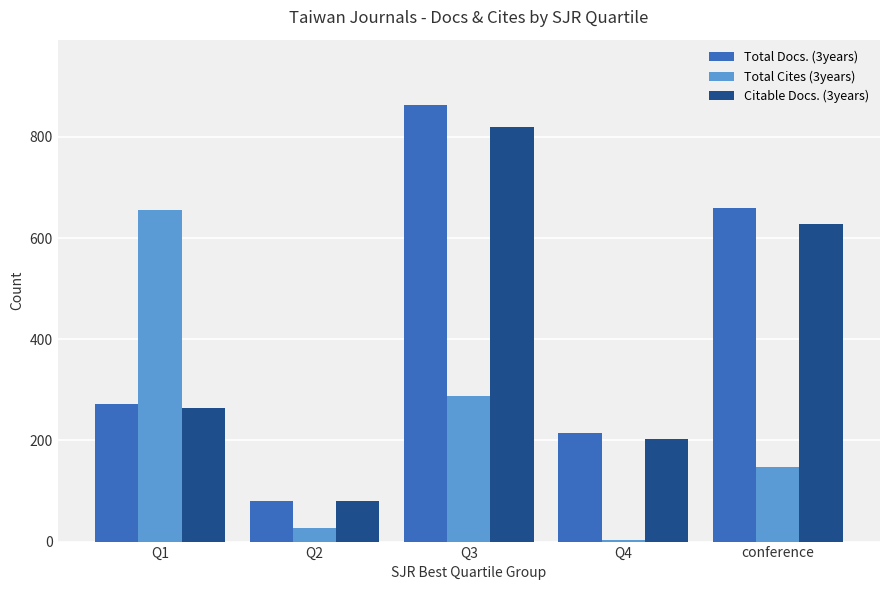

At which category does the chart reach its peak across all series?

Q3